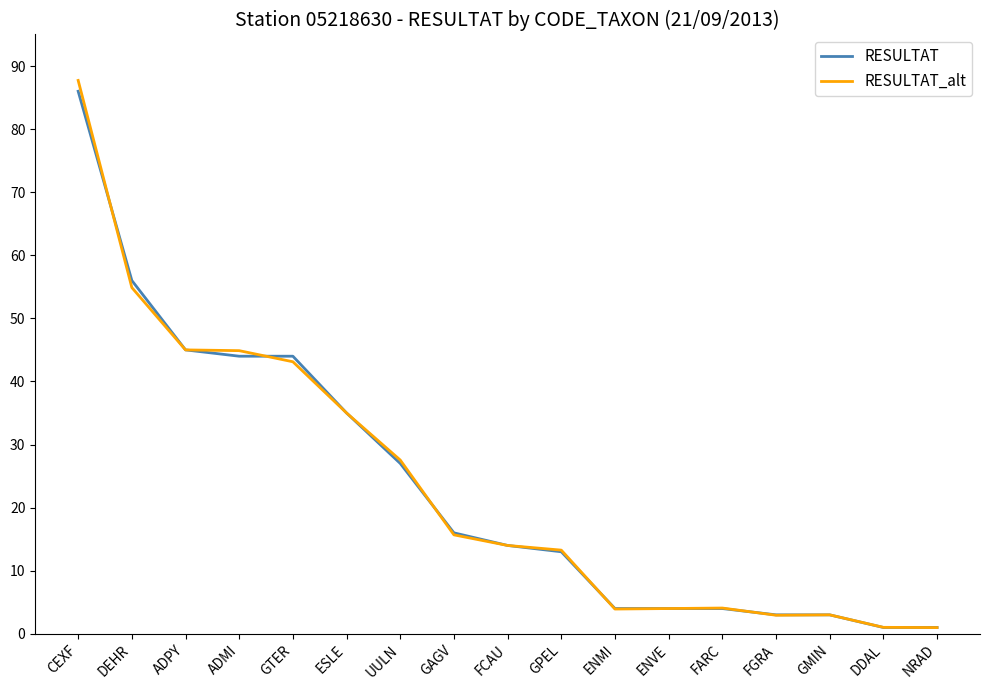

List the series in order of their peak value, lowest first.

RESULTAT, RESULTAT_alt